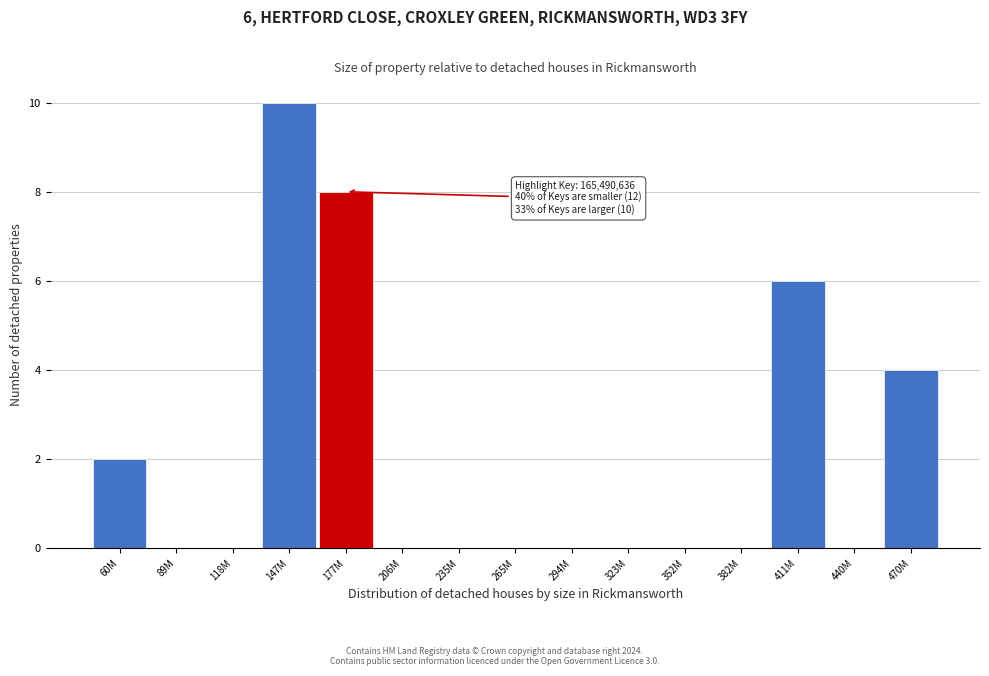

Reading right to left, what are all the values shown in this chart?

470M=4	440M=0	411M=6	382M=0	352M=0	323M=0	294M=0	265M=0	235M=0	206M=0	177M=8	147M=10	118M=0	89M=0	60M=2